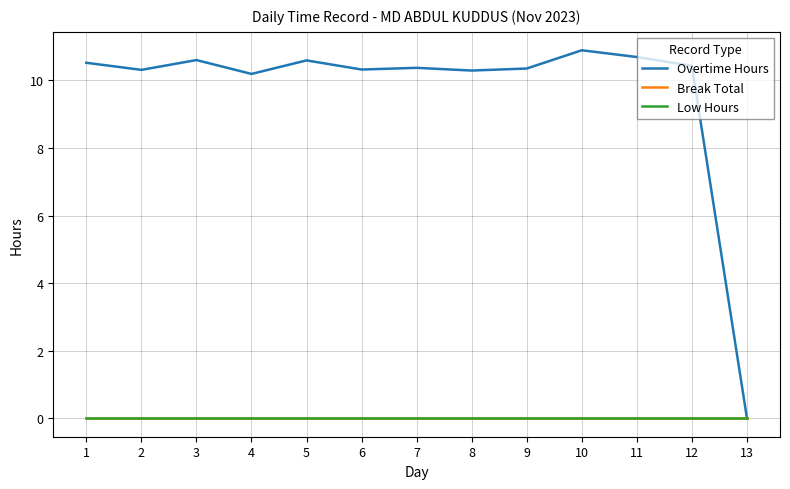

Which has a higher value, 6 or 5?

5